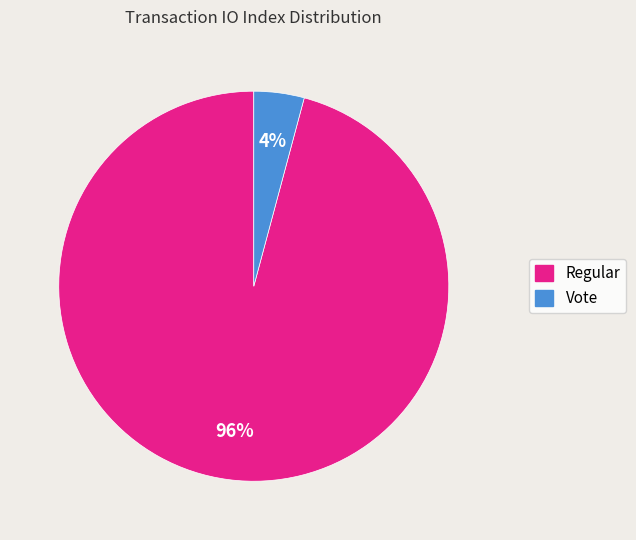

What percentage is the Regular slice, to the nearest percent?

96%